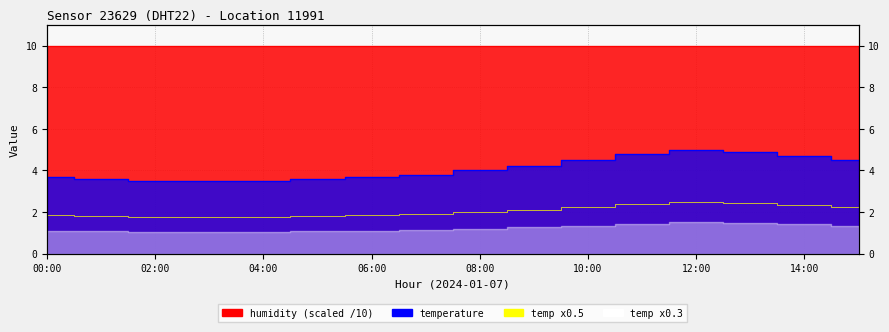

Reading right to left, transcribe all the data shown in this chart.

15:00=4.5	14:00=4.7	13:00=4.9	12:00=5.0	11:00=4.8	10:00=4.5	09:00=4.2	08:00=4.0	07:00=3.8	06:00=3.7	05:00=3.6	04:00=3.5	03:00=3.5	02:00=3.5	01:00=3.6	00:00=3.7